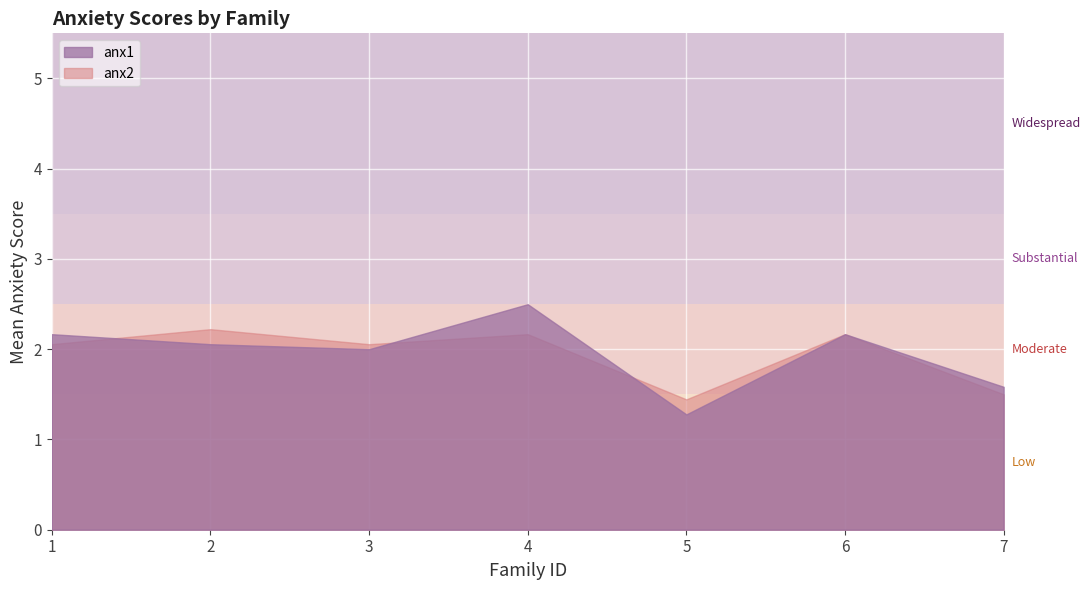

Where is anx1 nearest to the value 1?

5